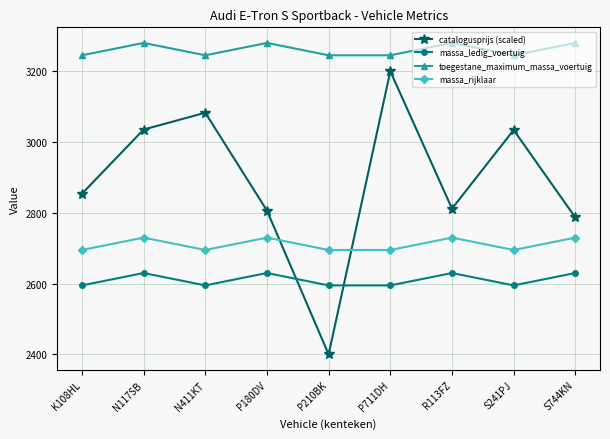

Which series has the largest total across all categories?

toegestane_maximum_massa_voertuig